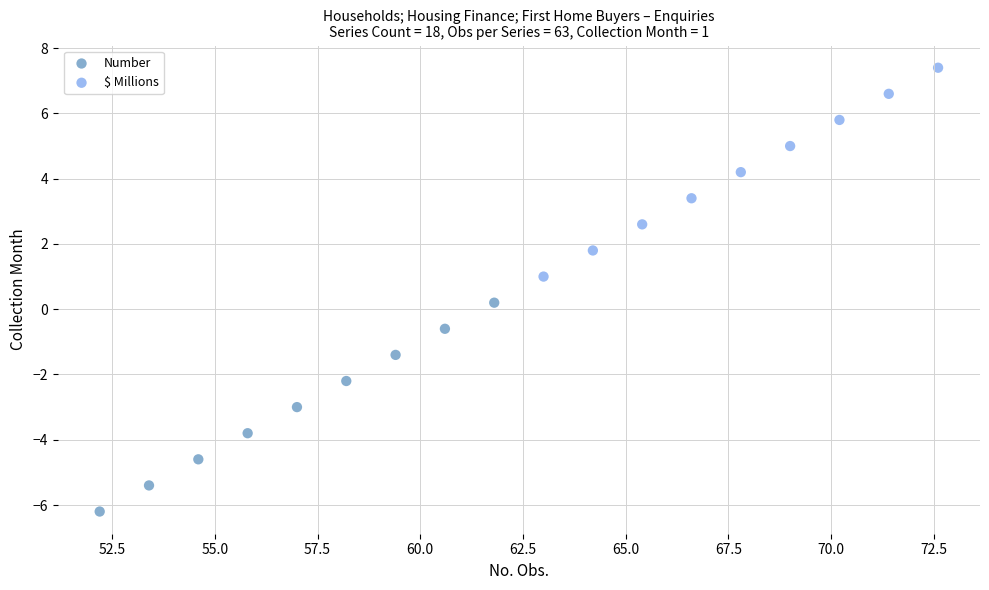

Which series reaches the maximum Y coordinate?

$ Millions